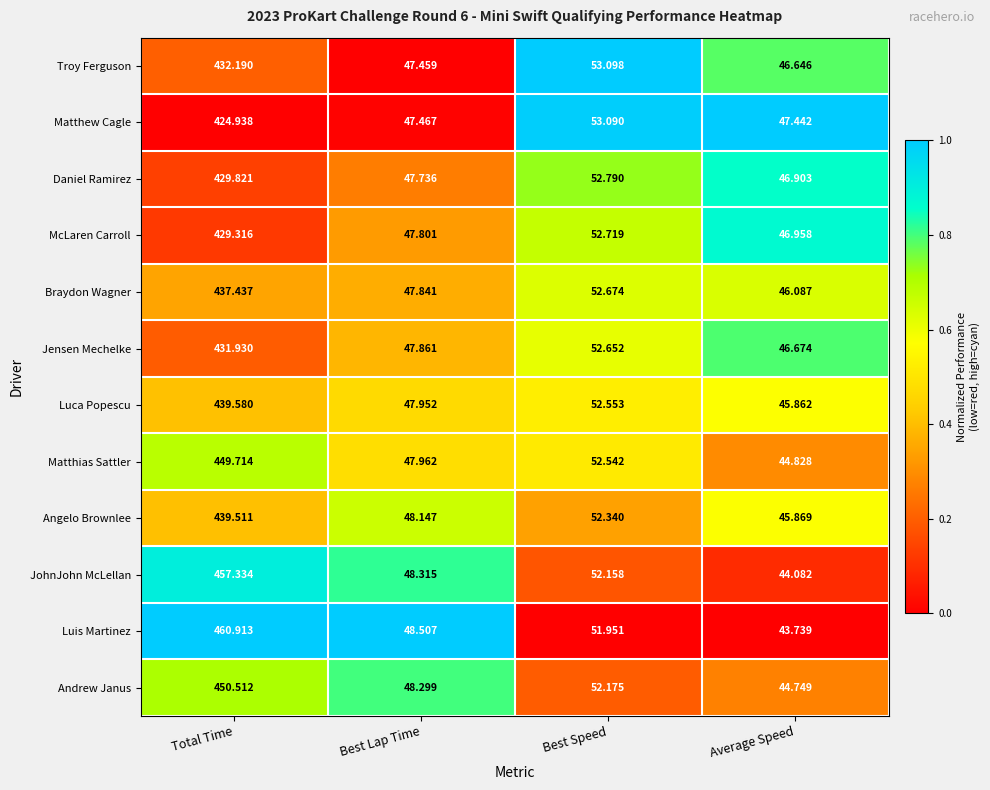

At which label does Daniel Ramirez reach its peak?

Total Time